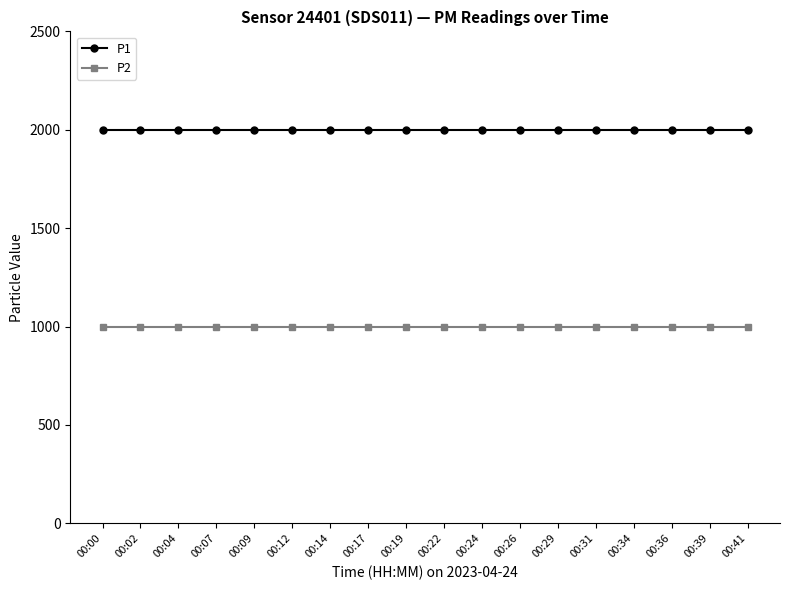

The P2 series shows 999.9 at 00:22. True or false?

True